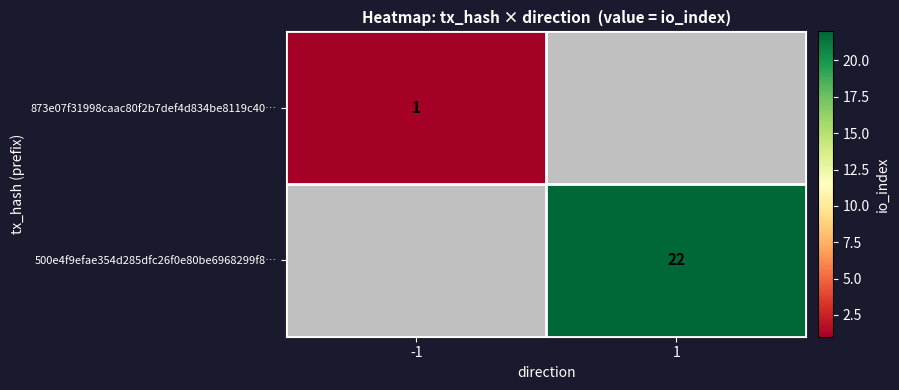

Which category has the lowest value across all series?

-1